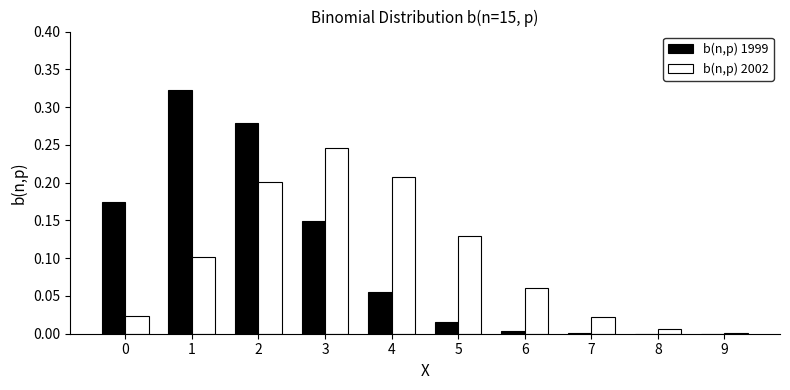

Is it true that b(n,p) 2002 equals 0.0 at 8?

True